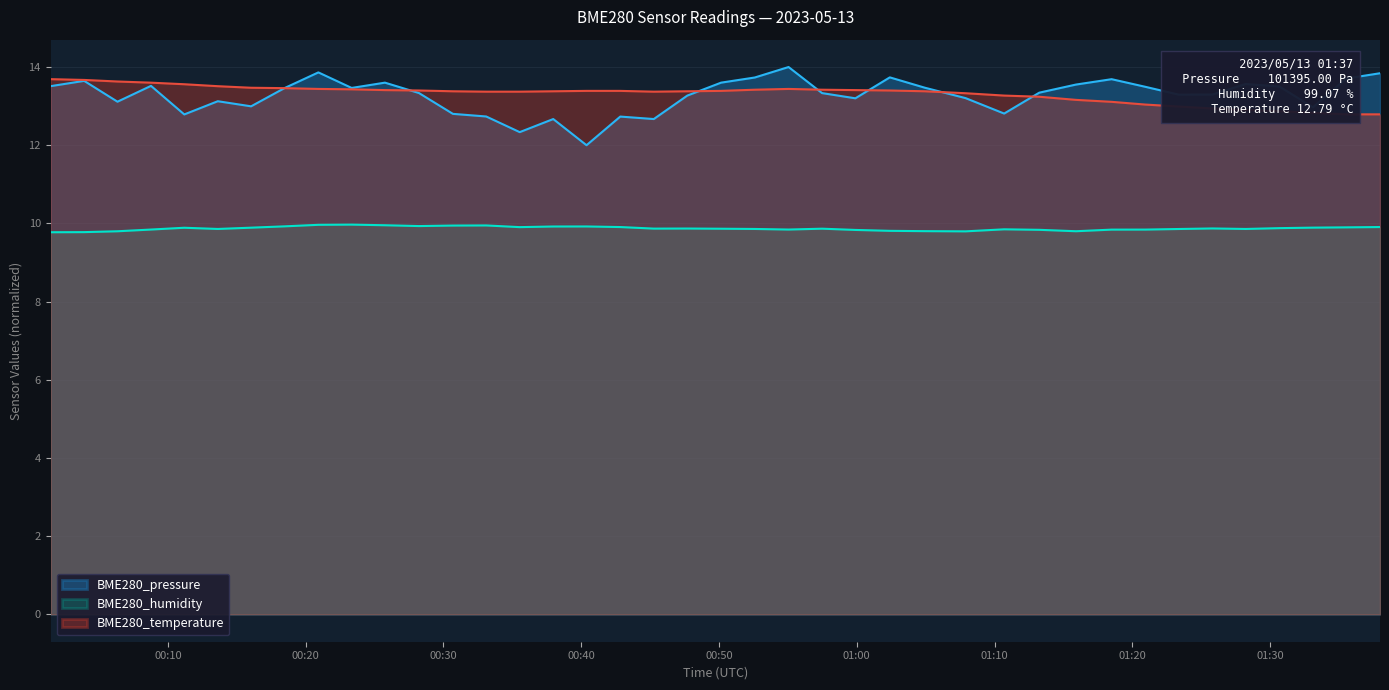

What is the greatest value displayed?

14.0